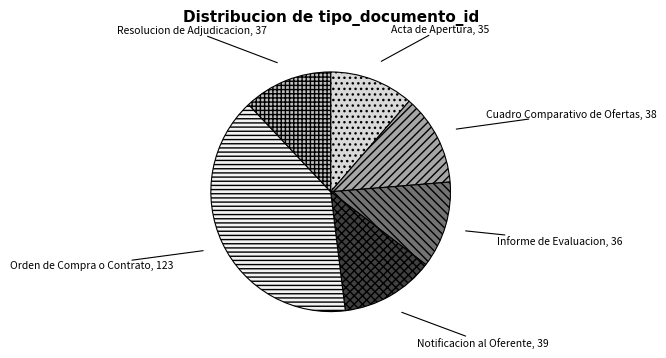

The Informe de Evaluacion slice represents 18% of the pie. True or false?

False